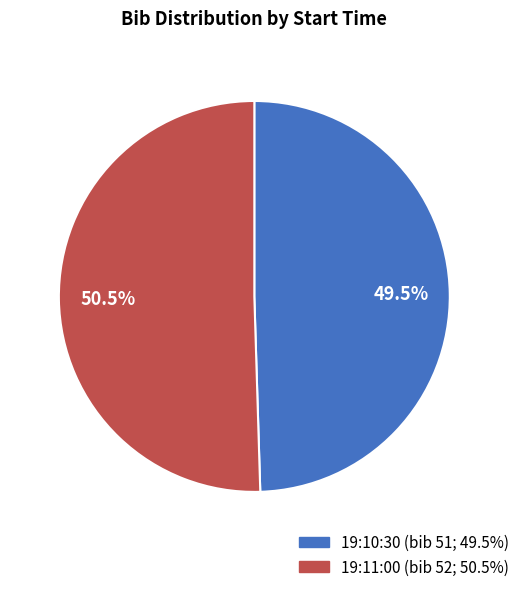

What percentage do 19:10:30 and 19:11:00 together represent?

100.0%